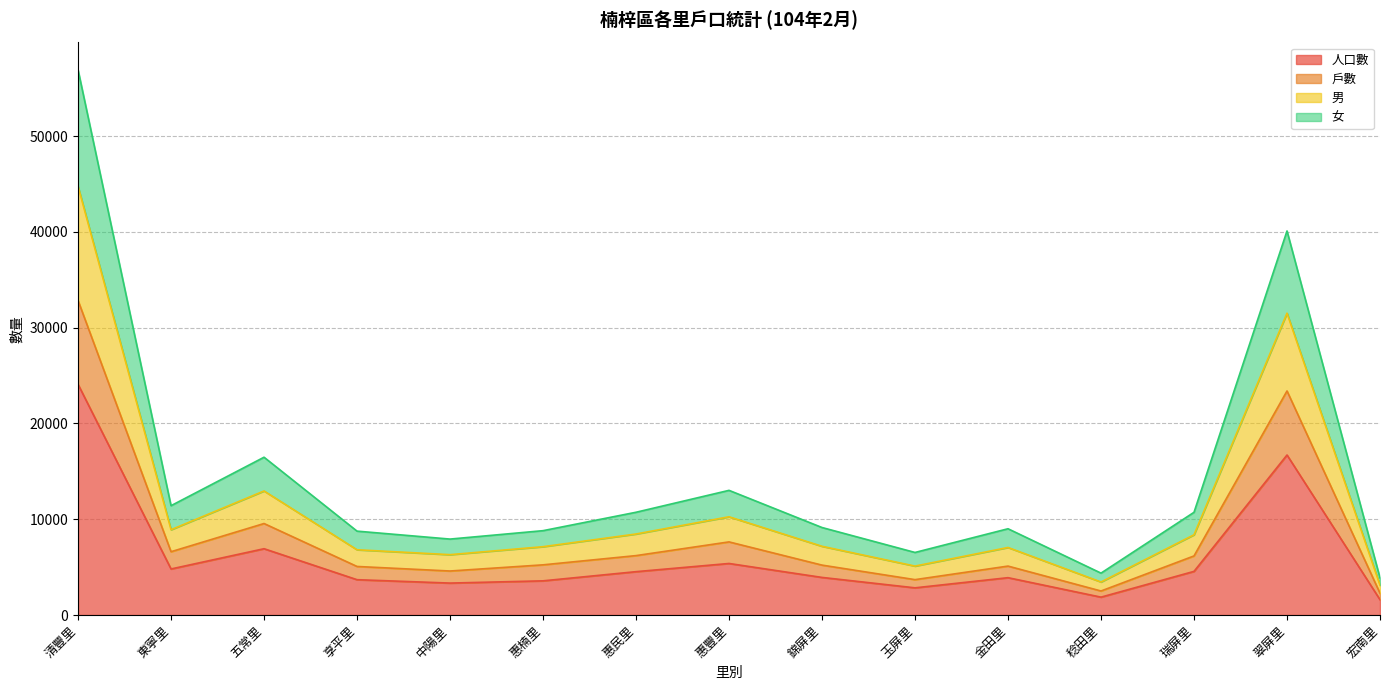

Is it true that 人口數 equals 41717 at 清豐里?

False